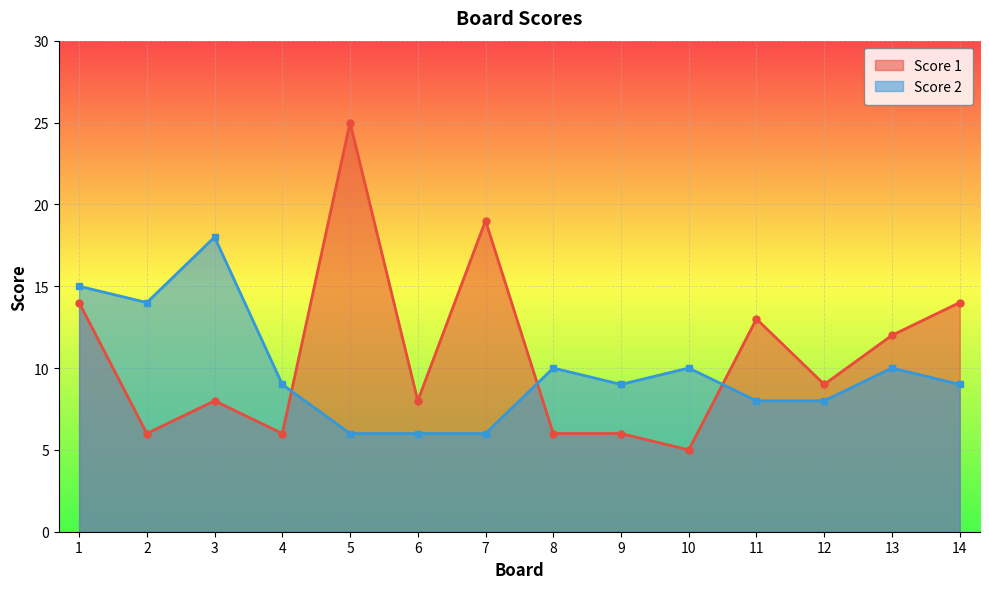

How many values in the Score 1 series are below 9?

7